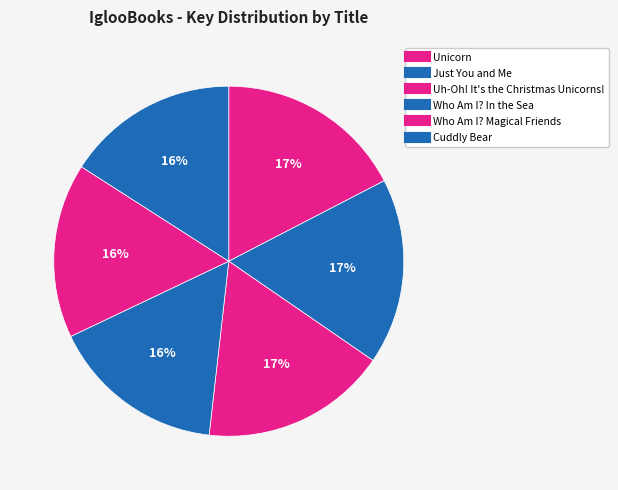

To the nearest percent, what portion does Who Am I? Magical Friends represent?

16%